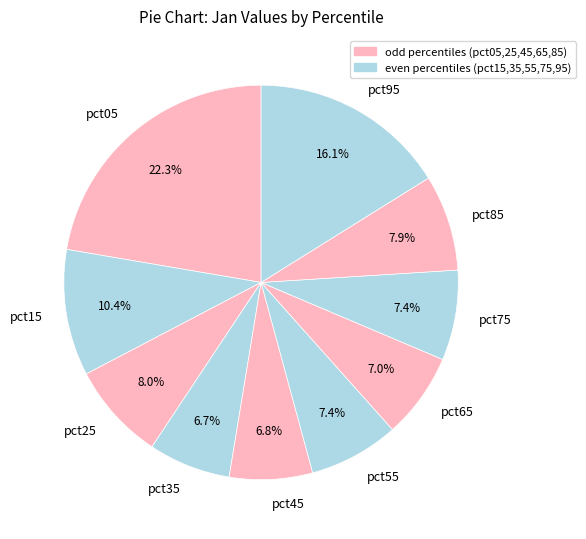

Which has a higher value, pct85 or pct35?

pct85